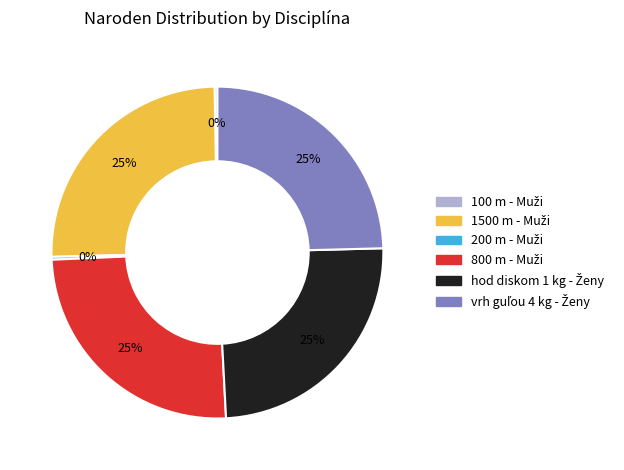

To the nearest percent, what is the average slice percentage?

17%